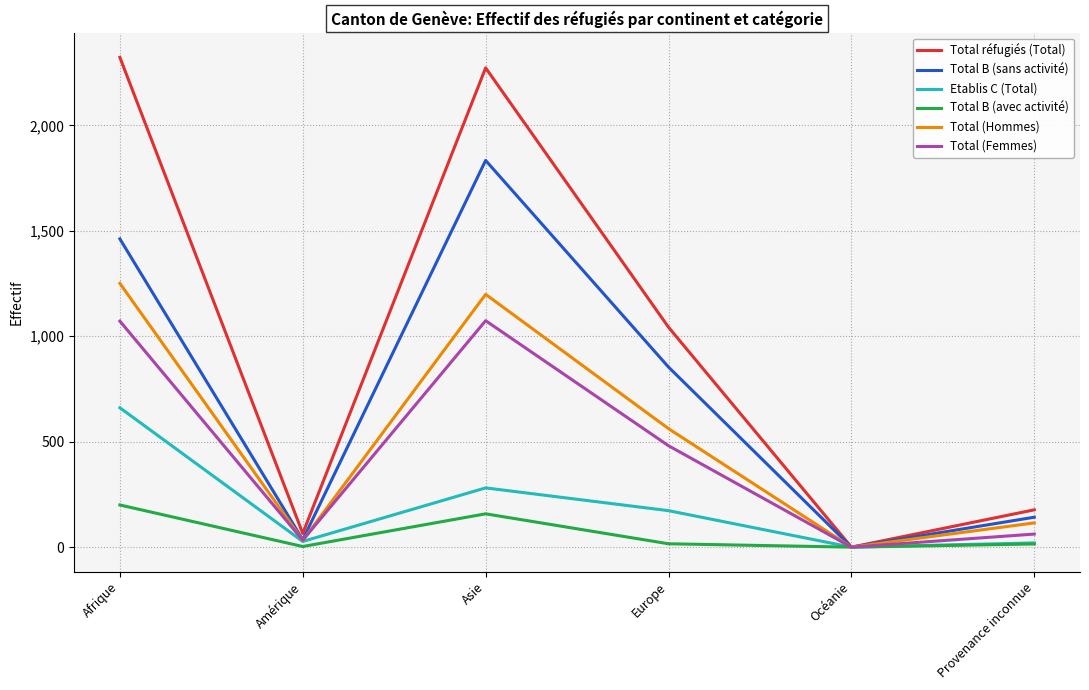

How many series are shown in this chart?

6